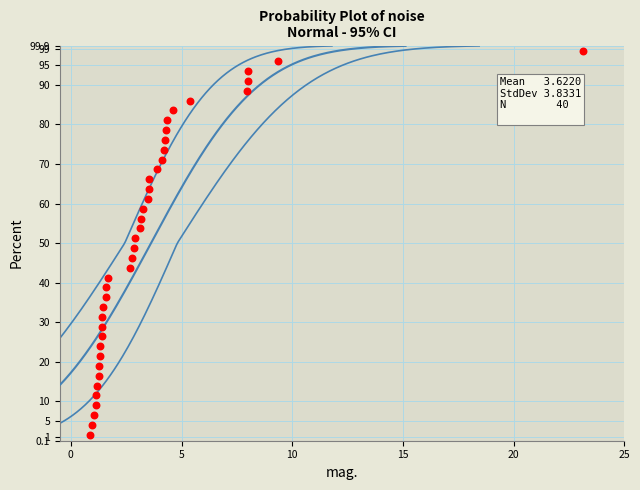

What is the range of X values (max minus min)?

22.3